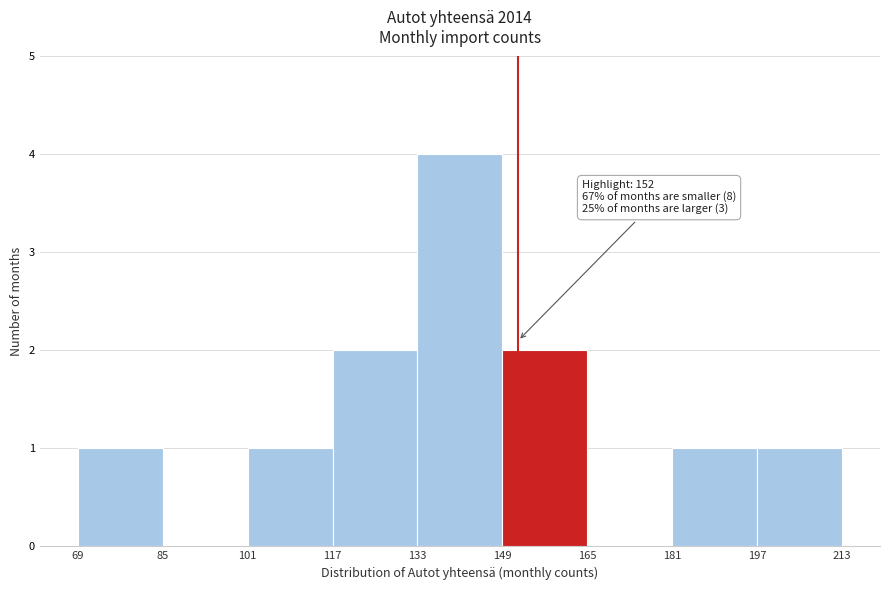

Which range on the x-axis has the tallest bar?

133 to 149